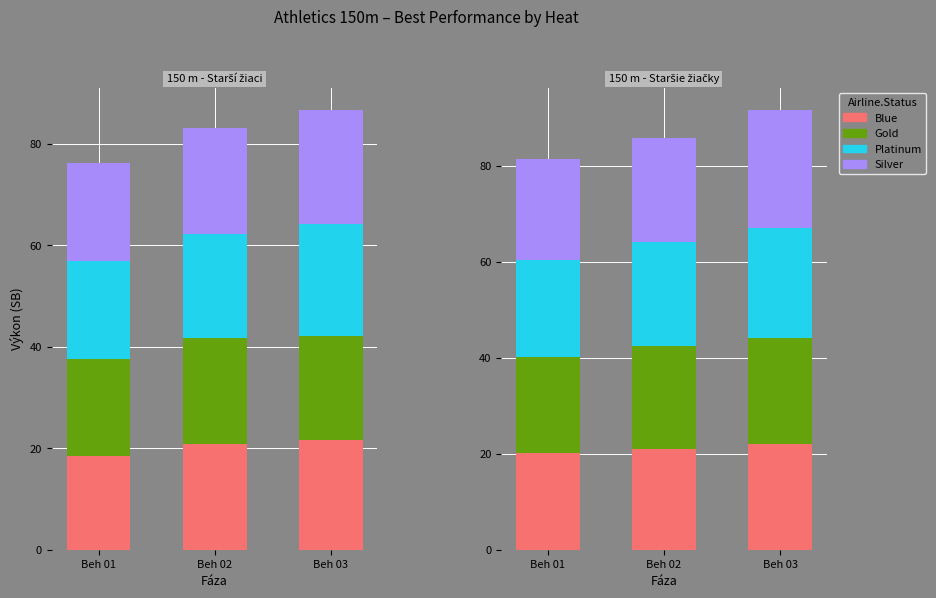

At how many categories does at least one series exceed 21?

2